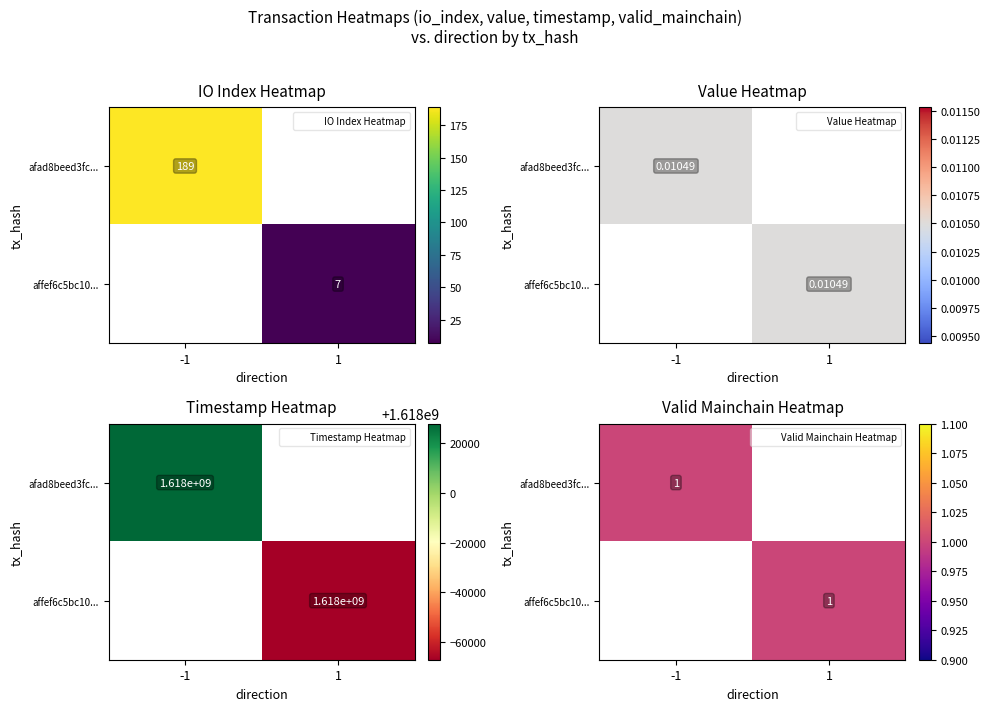

Rank the categories by afad8beed3fc... value from highest to lowest.

-1, 1